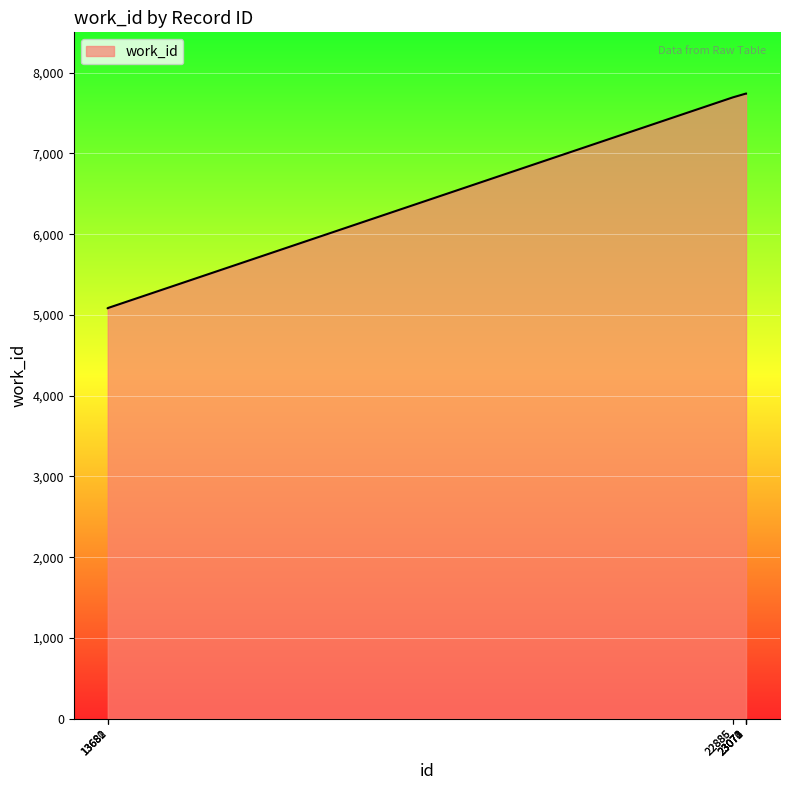

What is the maximum value shown in the chart?

7741